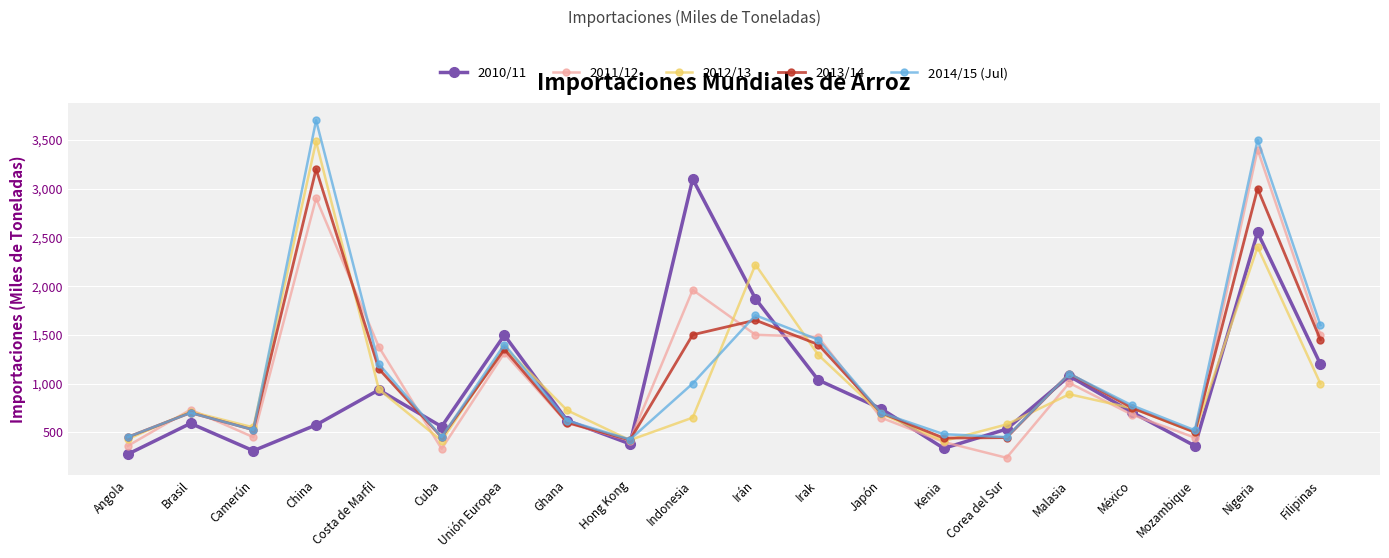

Is the value of 2011/12 at Costa de Marfil greater than the value of 2010/11 at Malasia?

Yes